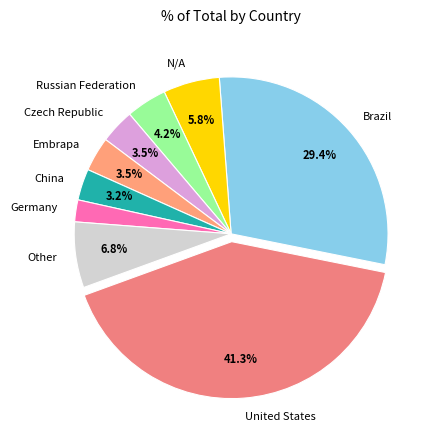

To the nearest percent, what portion does United States represent?

41%